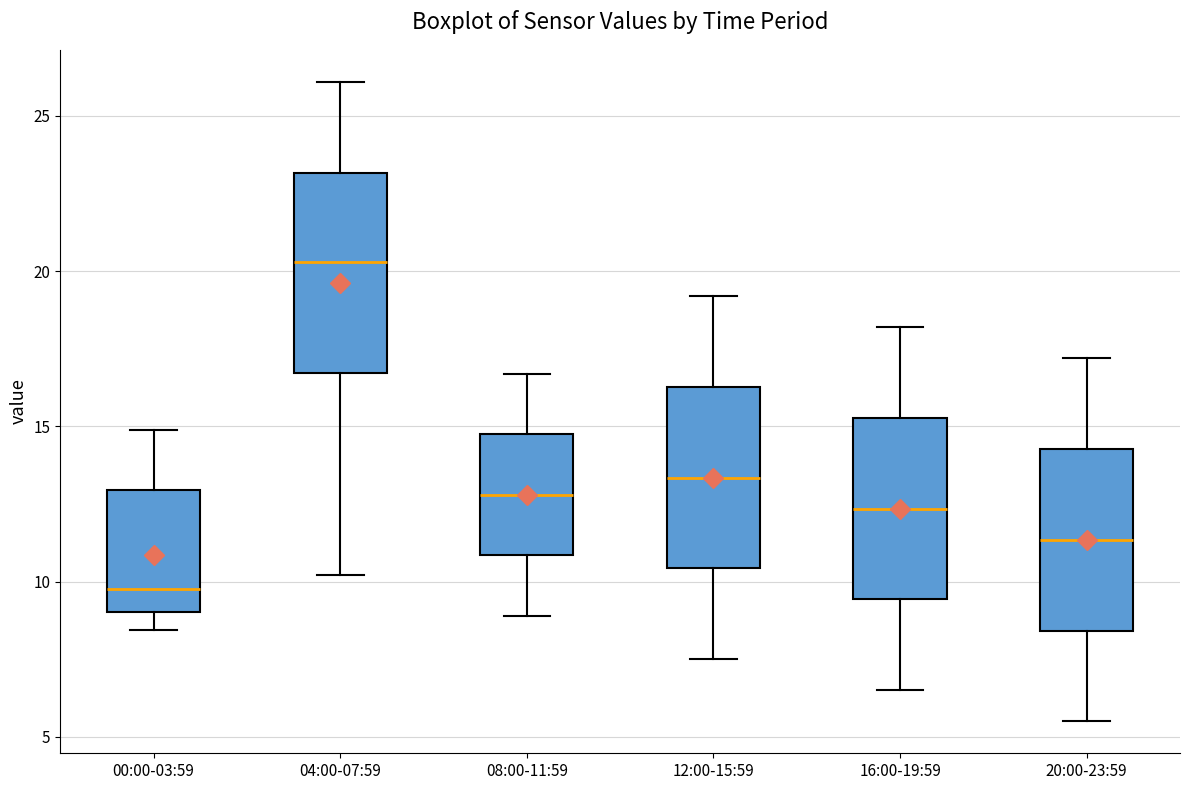

Reading left to right, read every box against the y-axis: the position of its median line, the range the box covers, and the ends of its whiskers. The values are not printed on the chart, so give them approximately, as read against the axis.

00:00-03:59: median 10.0, box 9.0 to 13.0, whiskers 8.5 to 15.0
04:00-07:59: median 20.5, box 16.5 to 23.0, whiskers 10.0 to 26.0
08:00-11:59: median 13.0, box 11.0 to 15.0, whiskers 9.0 to 16.5
12:00-15:59: median 13.5, box 10.5 to 16.5, whiskers 7.5 to 19.0
16:00-19:59: median 12.5, box 9.5 to 15.5, whiskers 6.5 to 18.0
20:00-23:59: median 11.5, box 8.5 to 14.5, whiskers 5.5 to 17.0